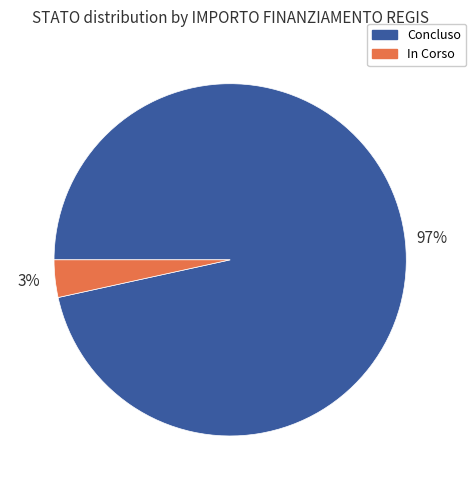

Which category has the smallest portion of the pie?

In Corso